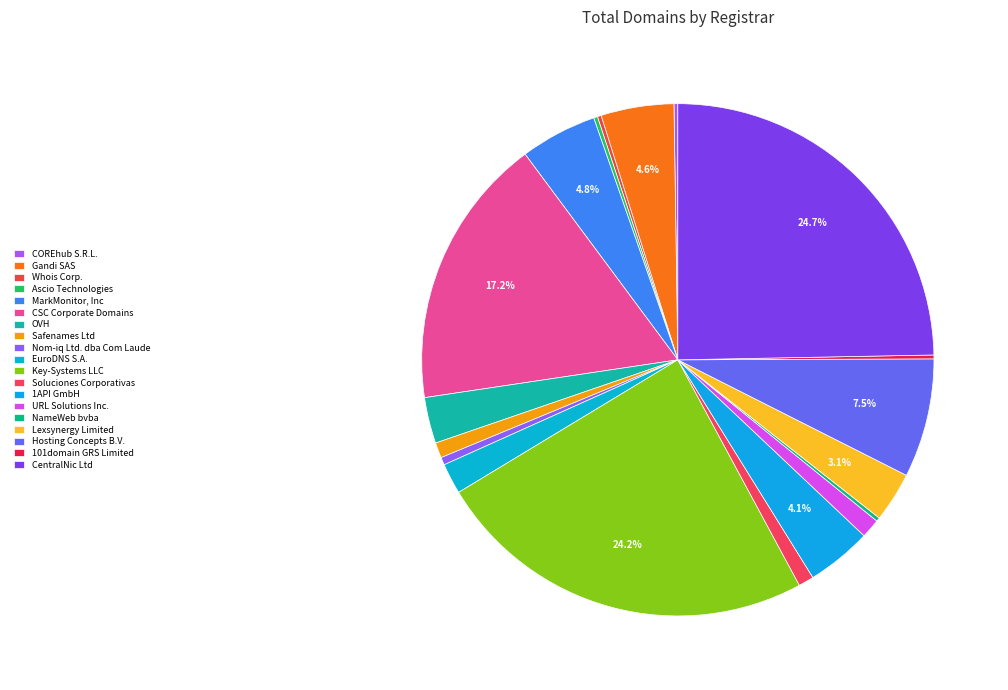

Rank the categories by value from highest to lowest.

CentralNic Ltd, Key-Systems LLC, CSC Corporate Domains, Hosting Concepts B.V., MarkMonitor, Inc, Gandi SAS, 1API GmbH, Lexsynergy Limited, OVH, EuroDNS S.A., URL Solutions Inc., Safenames Ltd, Soluciones Corporativas, Nom-iq Ltd. dba Com Laude, COREhub S.R.L., Whois Corp., Ascio Technologies, NameWeb bvba, 101domain GRS Limited